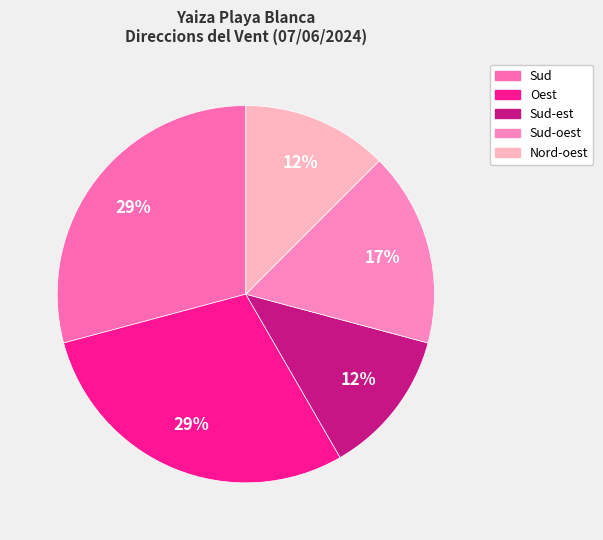

To the nearest percent, what is the average slice percentage?

20%